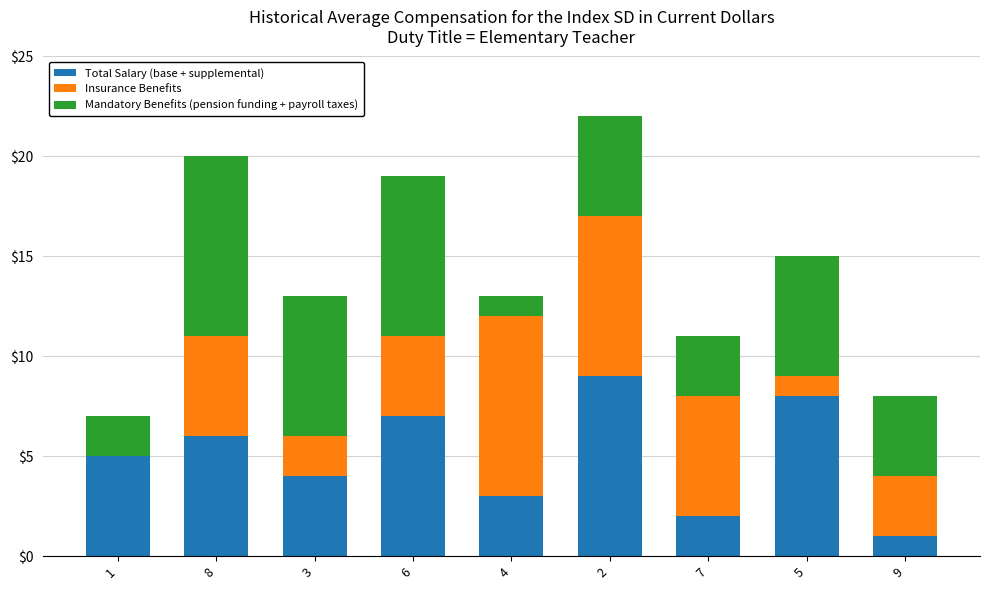

Is it true that Total Salary (base + supplemental) equals 14 at 2?

False